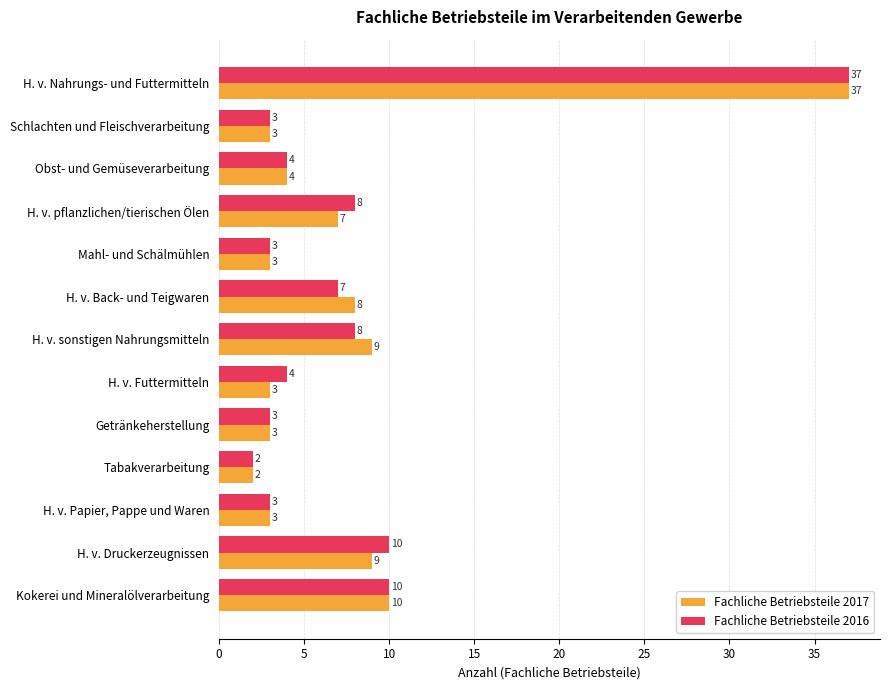

Is it true that Fachliche Betriebsteile 2016 equals 3 at Kokerei und Mineralölverarbeitung?

False